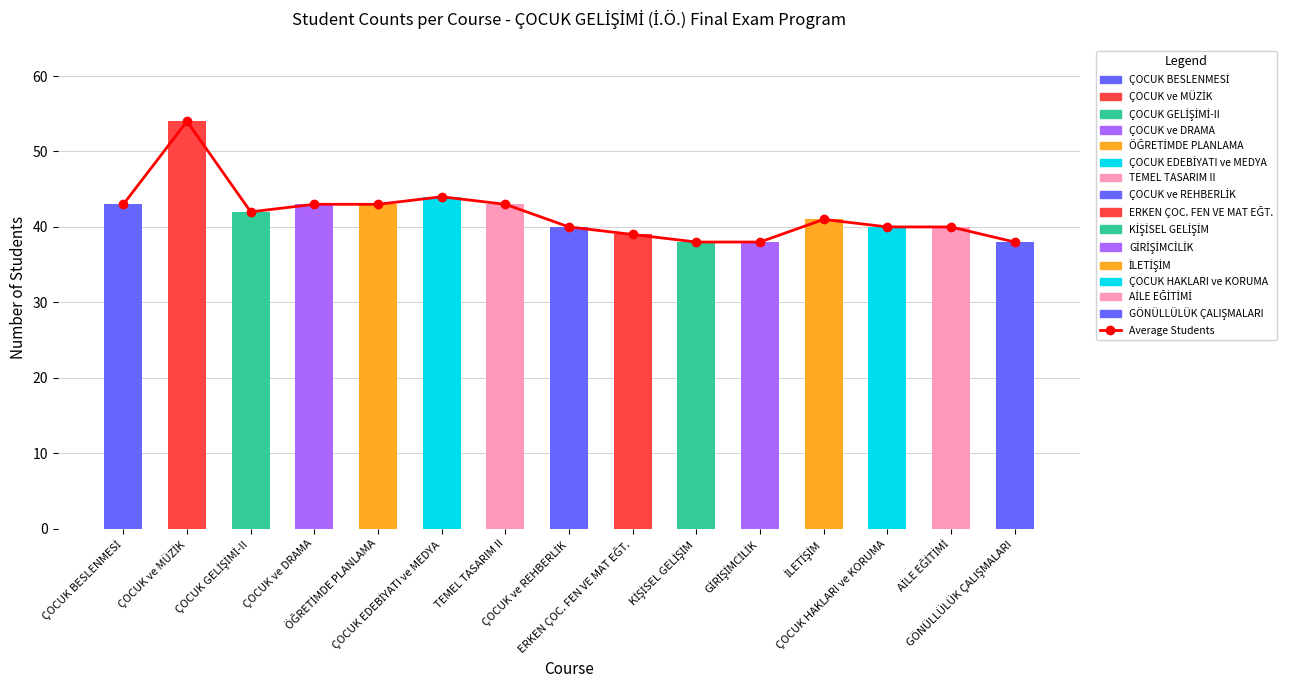

The chart shows a value of 12 at ÇOCUK HAKLARI ve KORUMA. True or false?

False